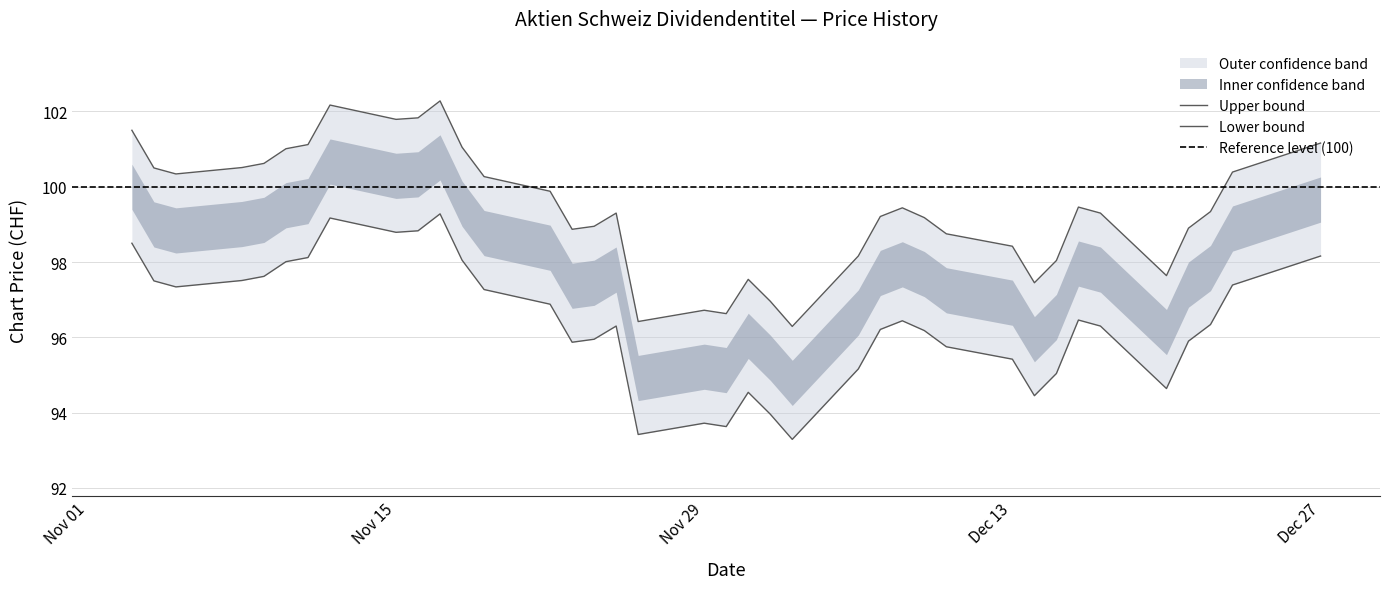

What is the sum of all Chart Price values?

3777.4